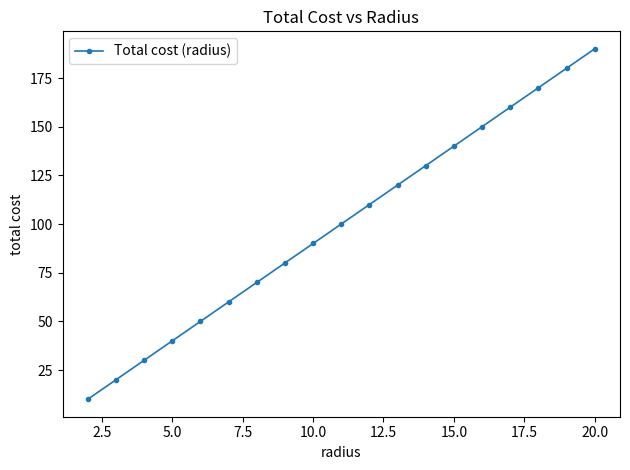

What is the difference between the second highest and minimum values?

170